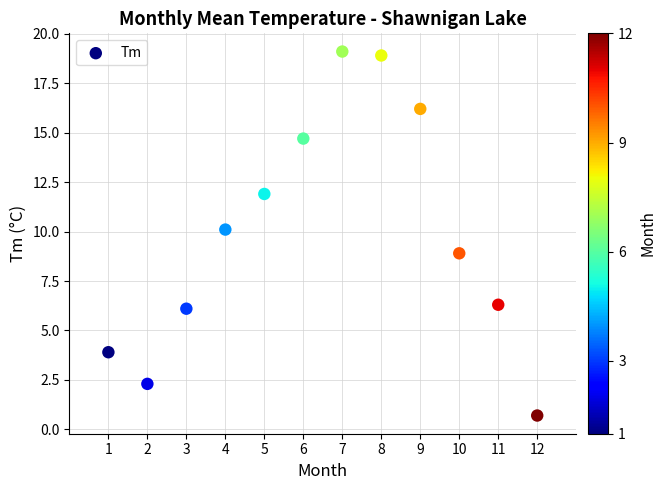

What is the range of Y values (max minus min)?

18.4